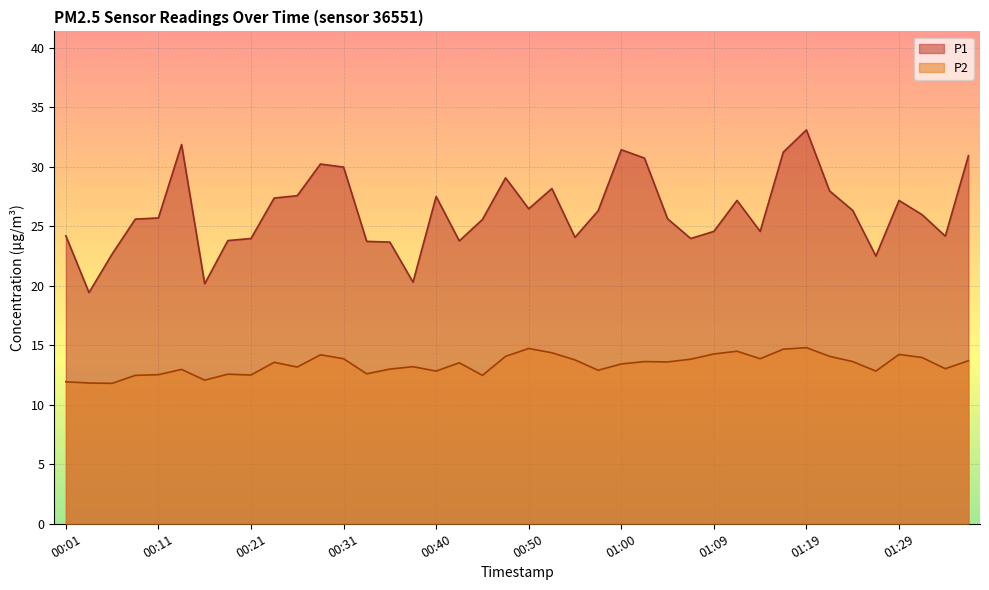

Which category has the highest value in the P2 series?

01:19